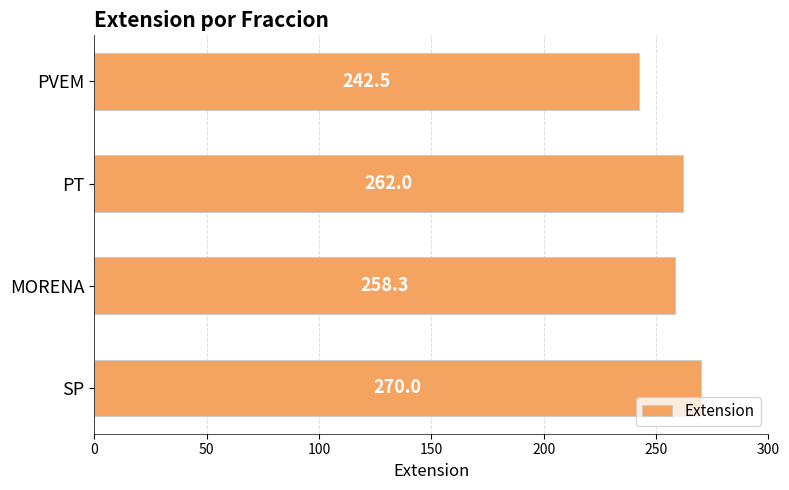

The value at PVEM is 242.5. True or false?

True